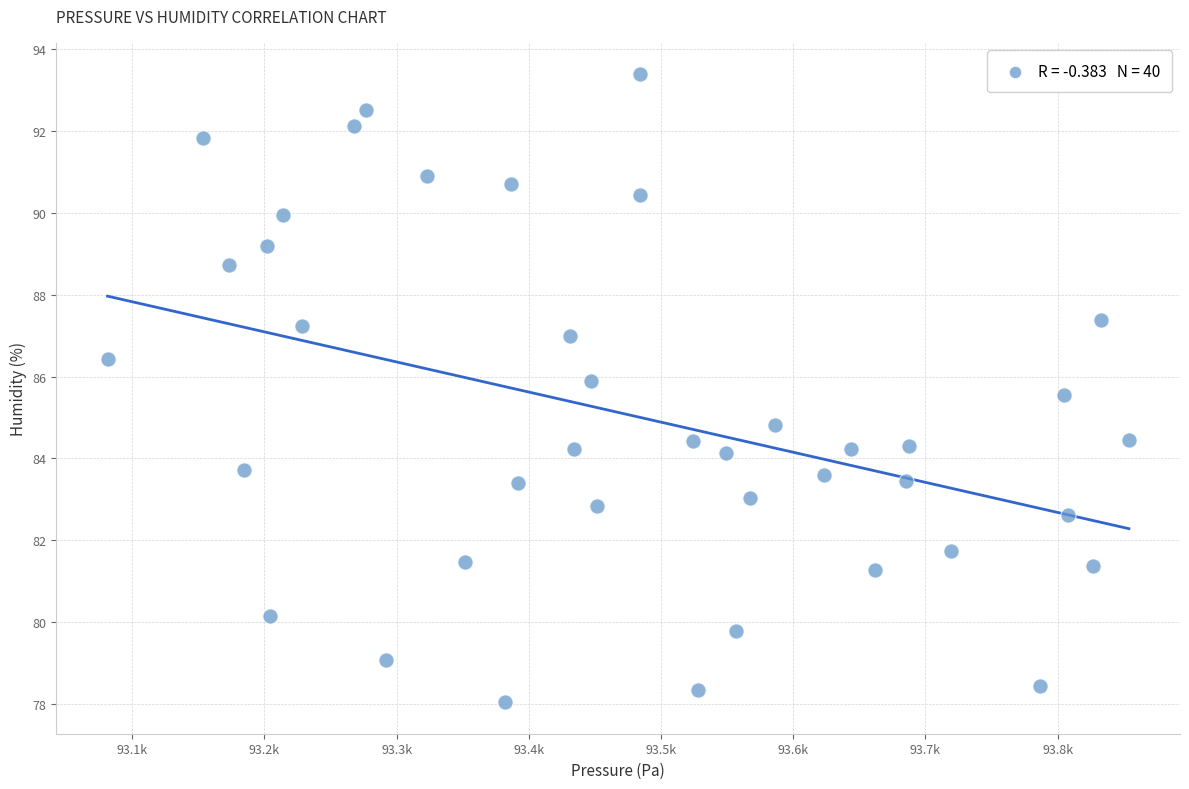

What Y value in the scatter plot is closest to 85?

84.8